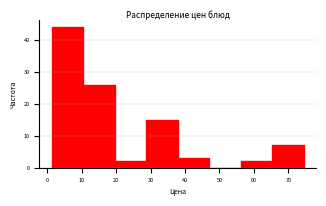

How tall is the bar that spans 1 to 10 on the x-axis? Neither the bar edges nor the heights are printed on the chart, so give them approximately, as read against the axes.

44